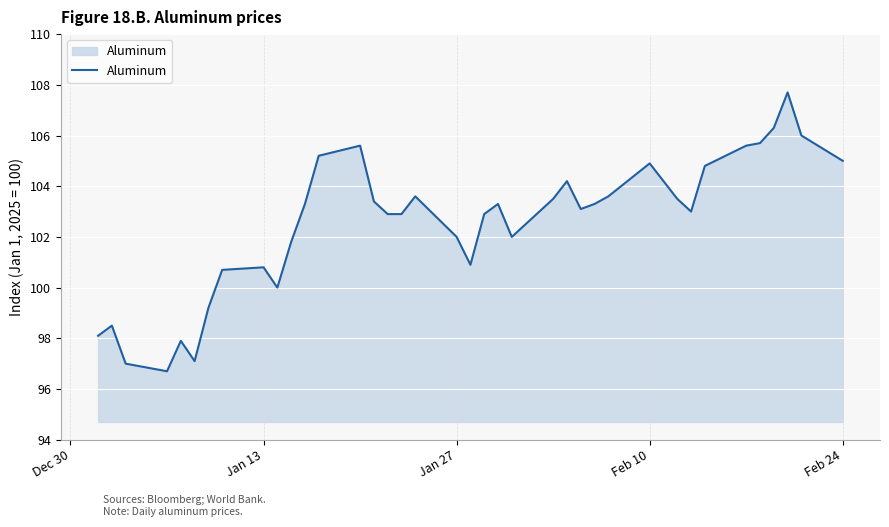

What is the maximum value shown in the chart?

107.7